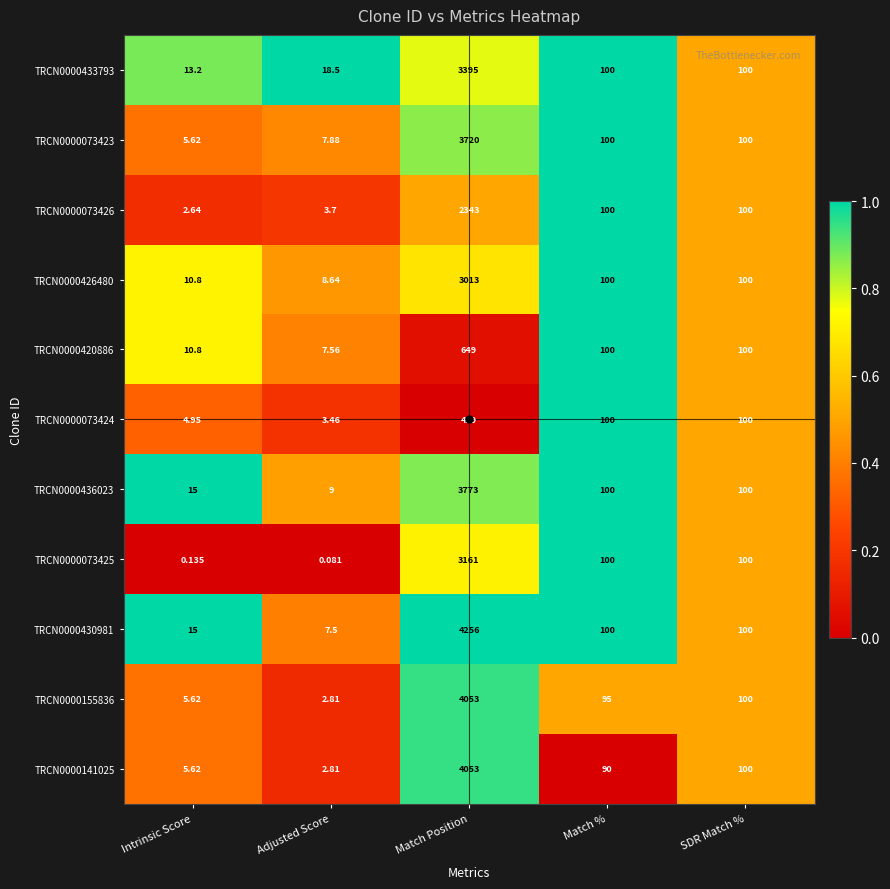

Where does the TRCN0000073425 series first go above 100?

Match Position